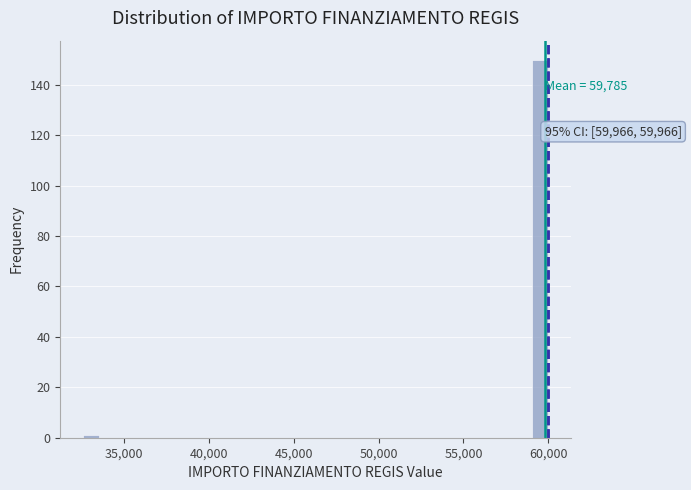

Around what value on the x-axis is the tallest bar? Give the approximate position of its centre, as read against the axis.

59500